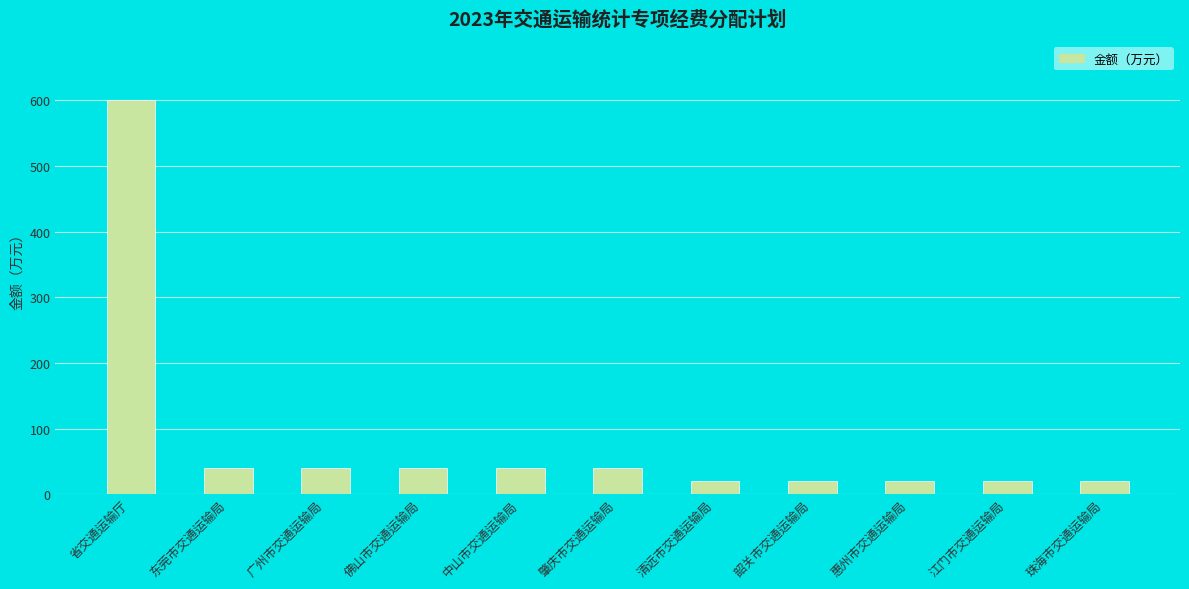

Reading left to right, list all the values displayed in this chart.

600	40	40	40	40	40	20	20	20	20	20